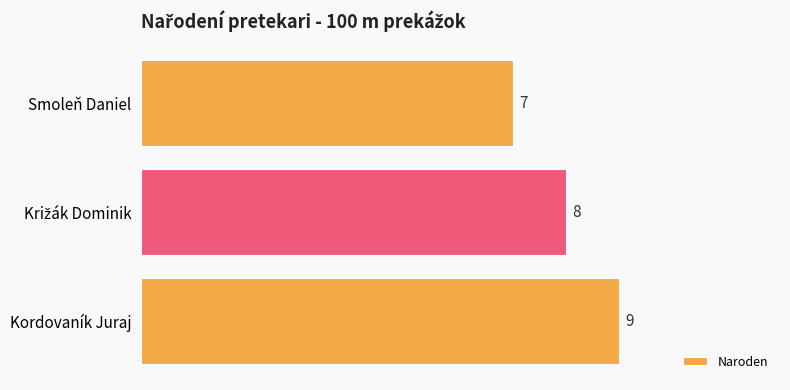

What is the value of the 2nd bar from the top?

8